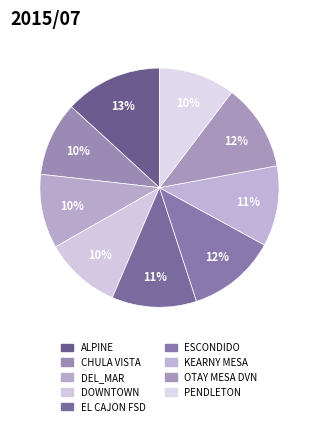

How many slices are in this pie chart?

9